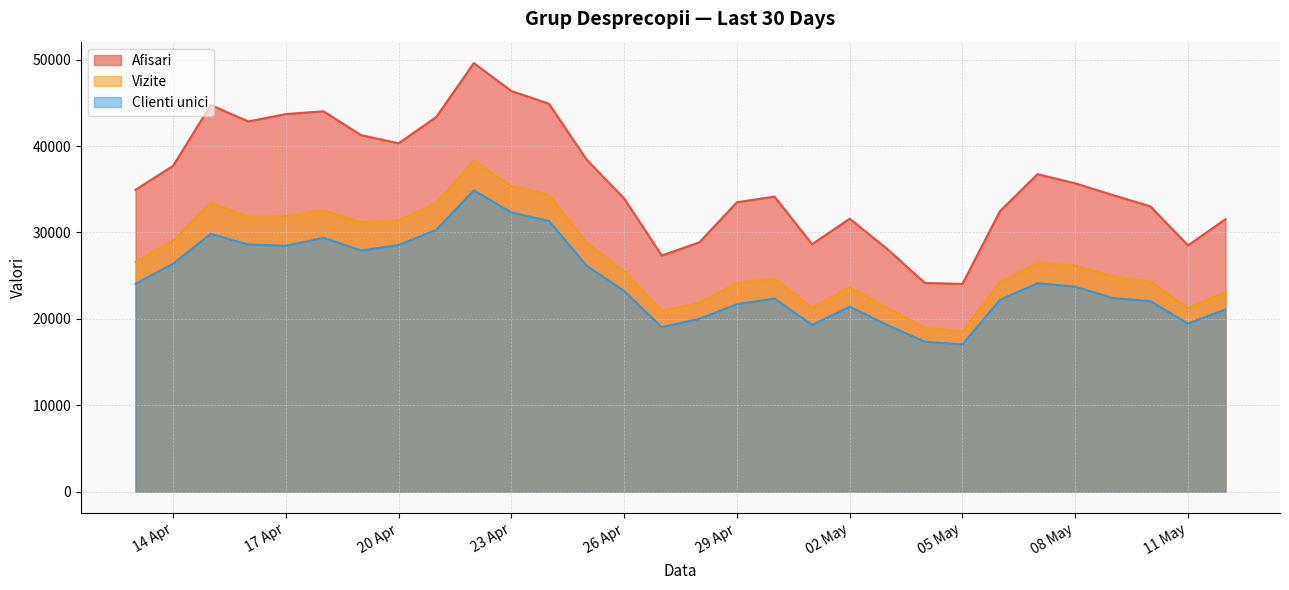

True or false: Vizite and Afisari intersect in this chart.

False